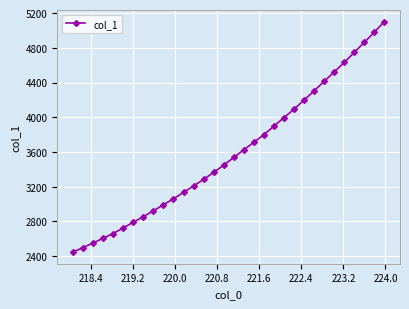

How many distinct data groups are displayed?

1